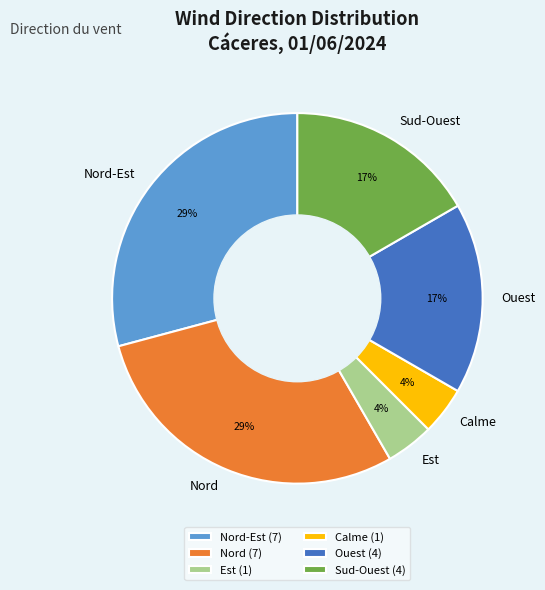

The Nord-Est slice represents 29% of the pie. True or false?

True